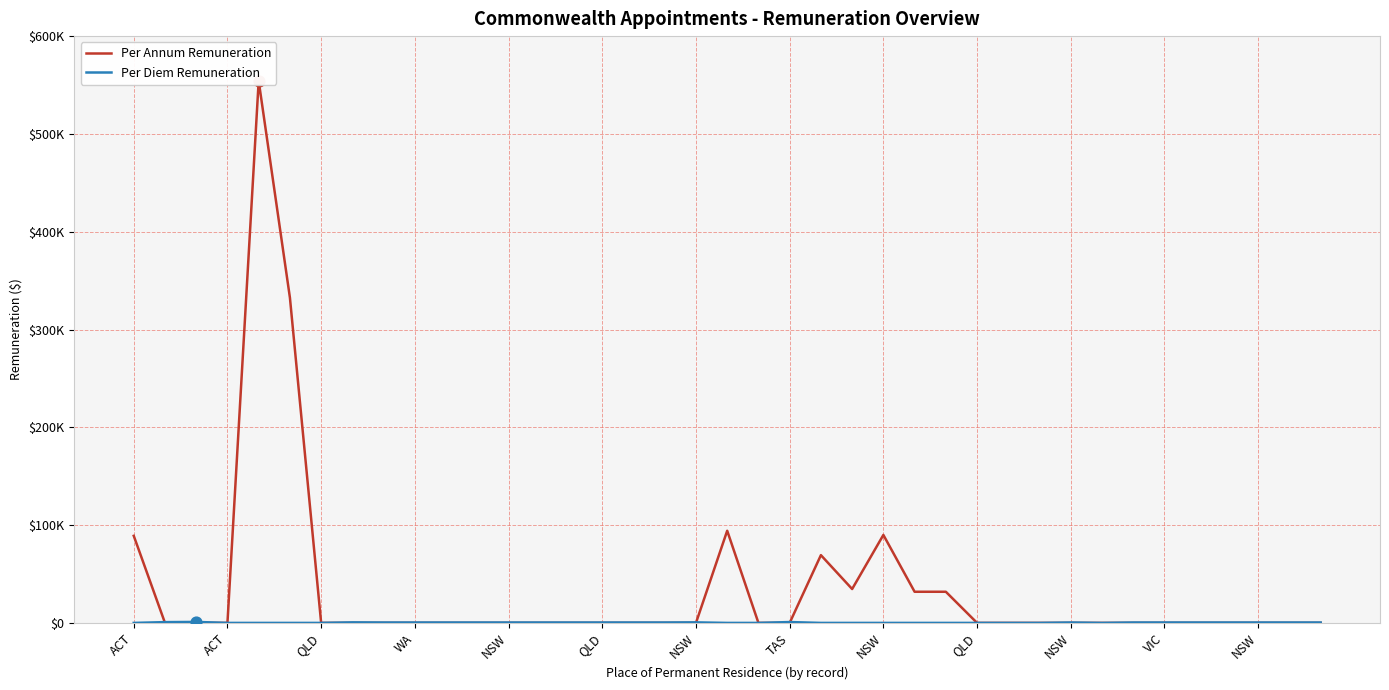

At how many categories does at least one series exceed 315309?

2